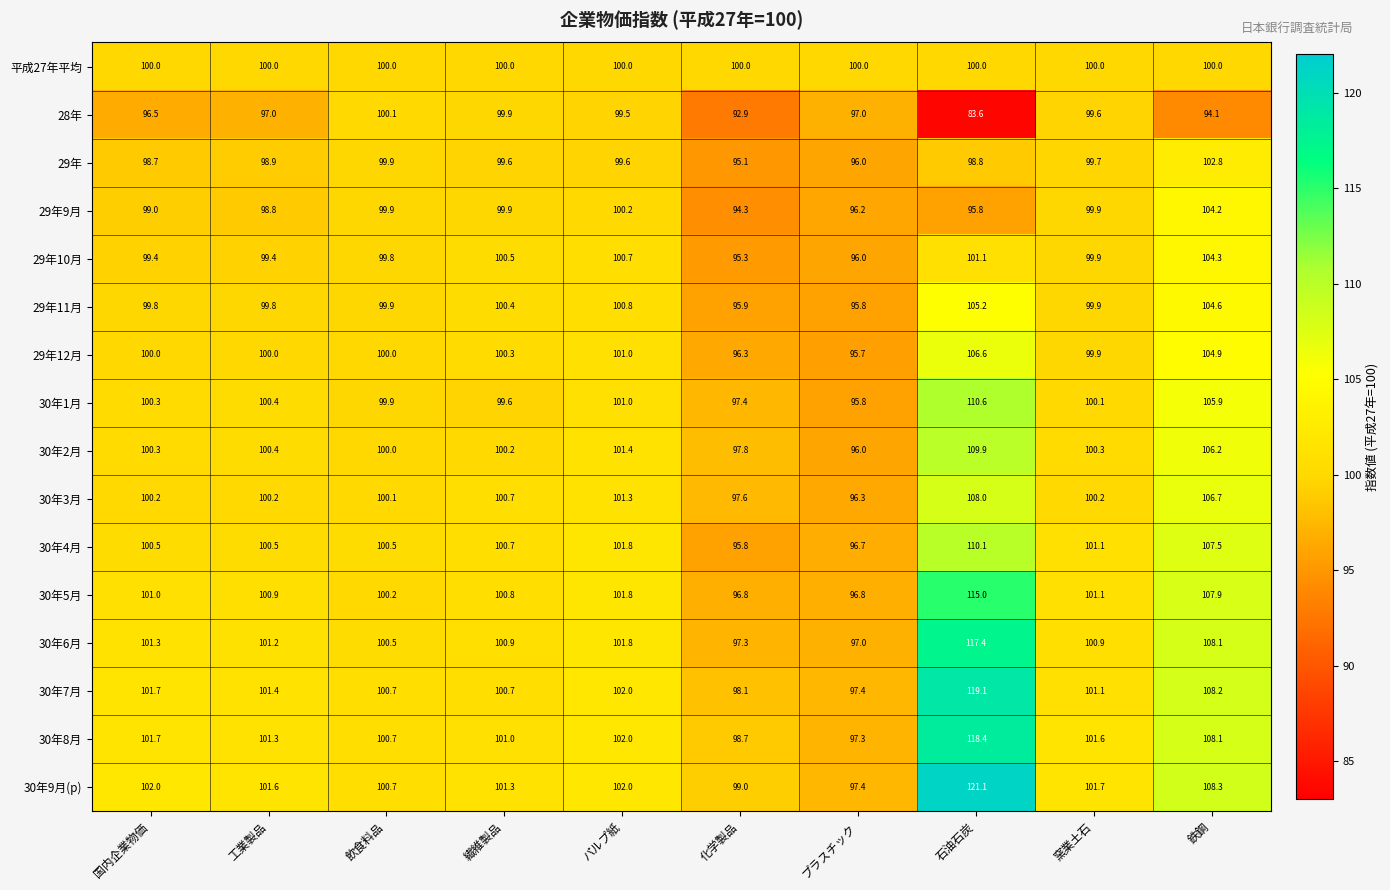

What is the average value of the 29年9月 series?

98.8